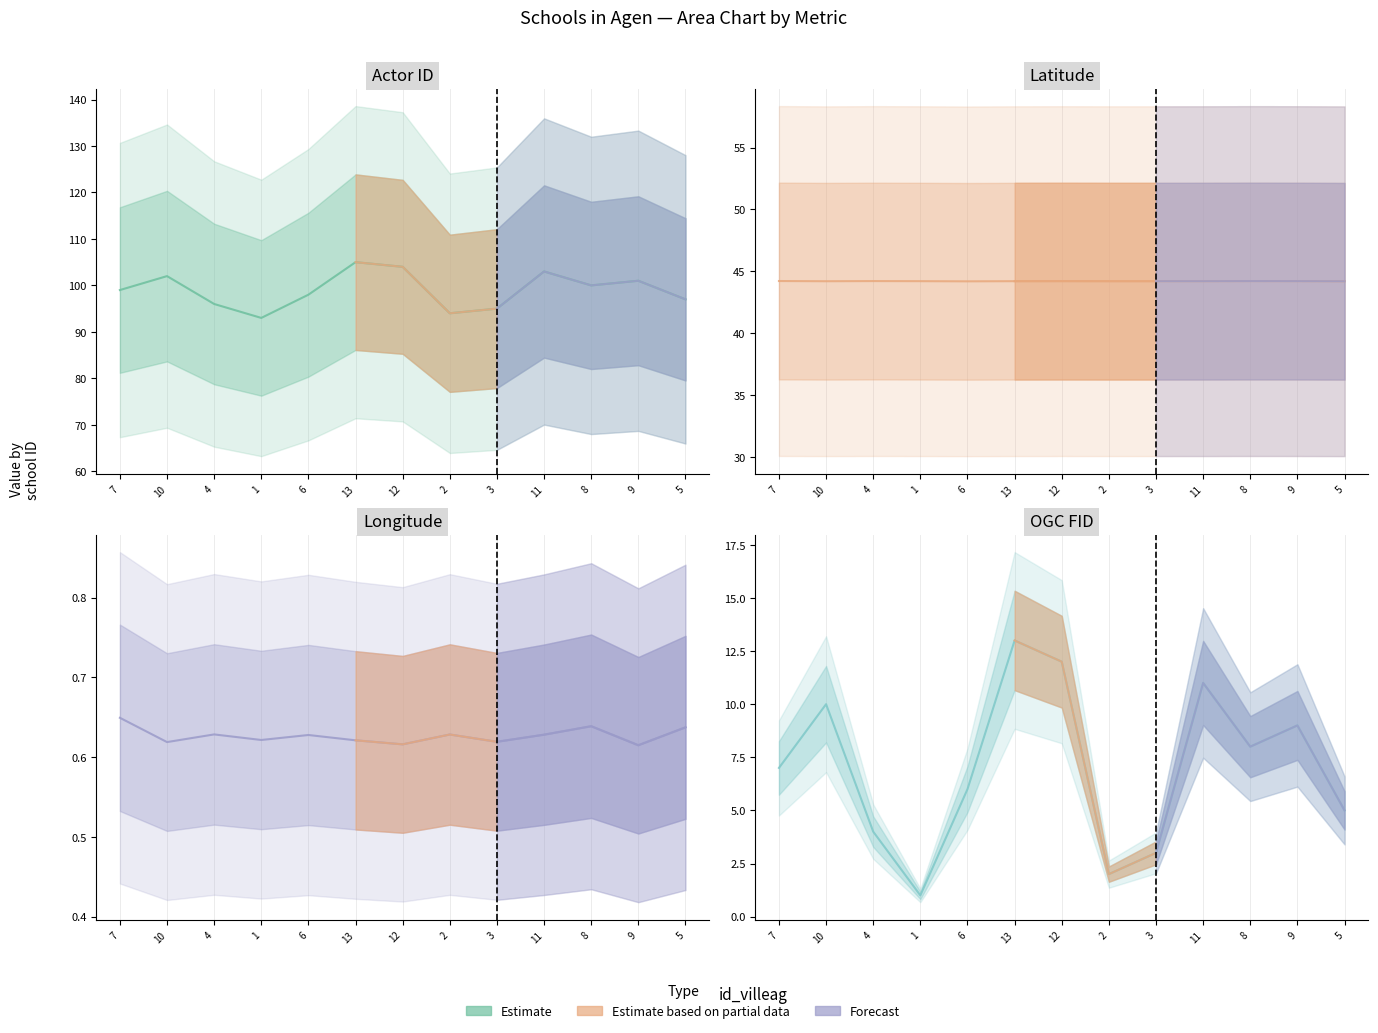

What position from the right is 5?

1